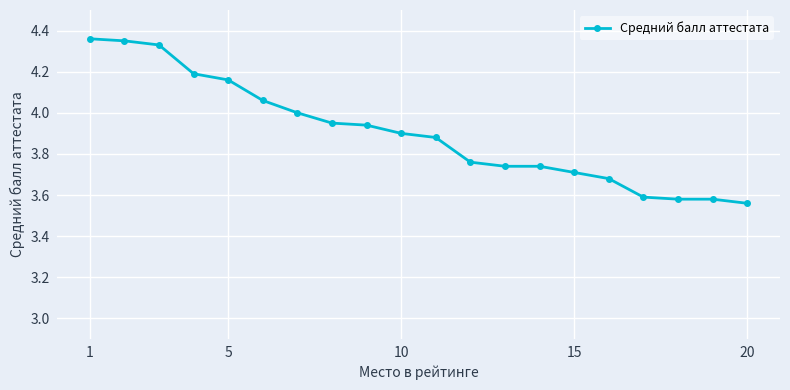

What is the difference between the second highest and second lowest values?

0.8